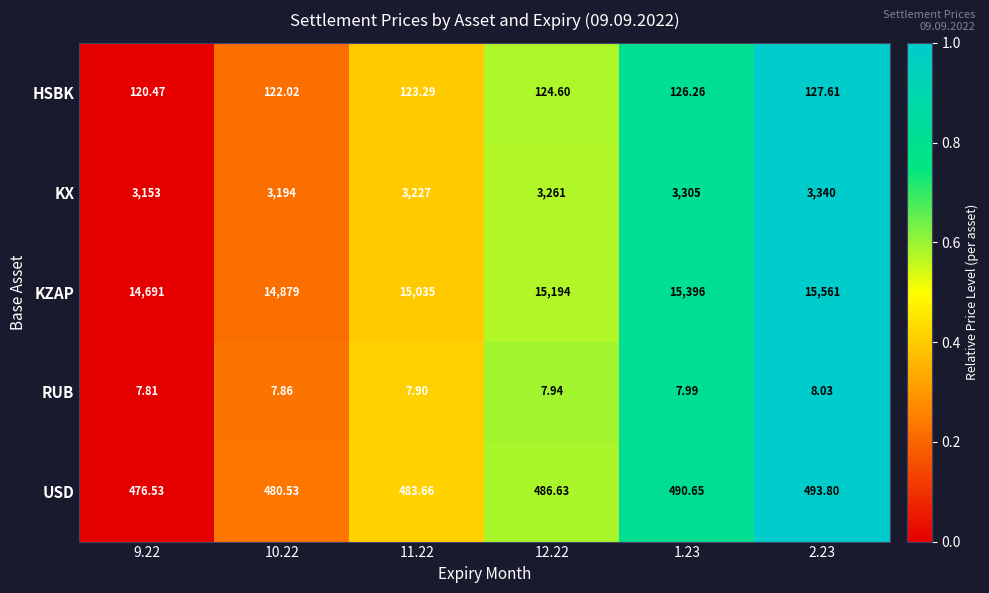

What is the greatest value displayed?

15561.0